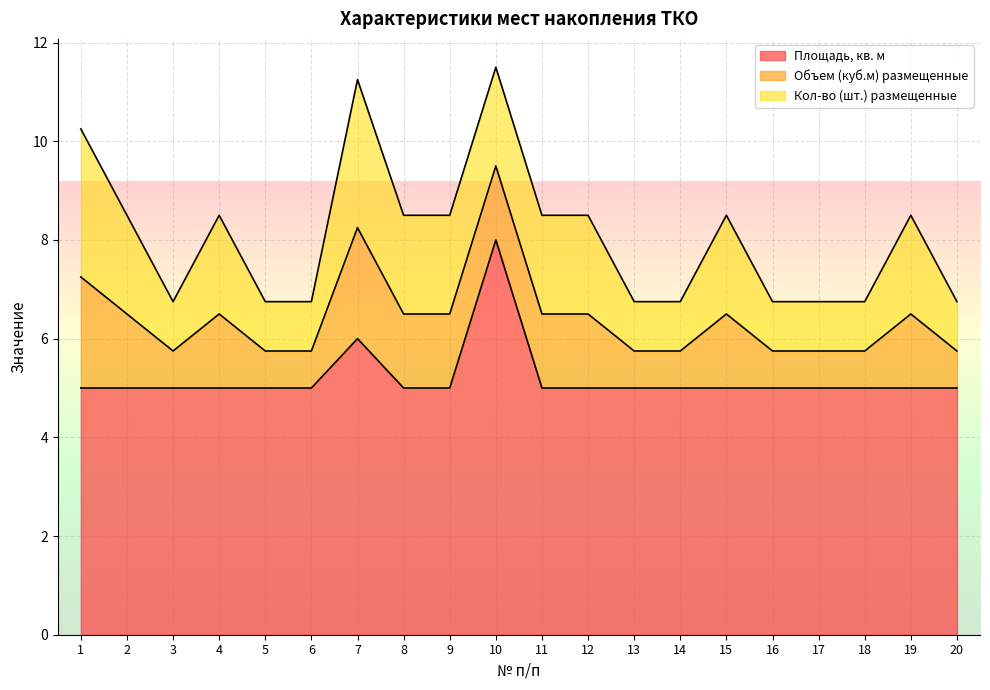

What is the difference between the Объем (куб.м) размещенные values at 6 and 12?

0.8